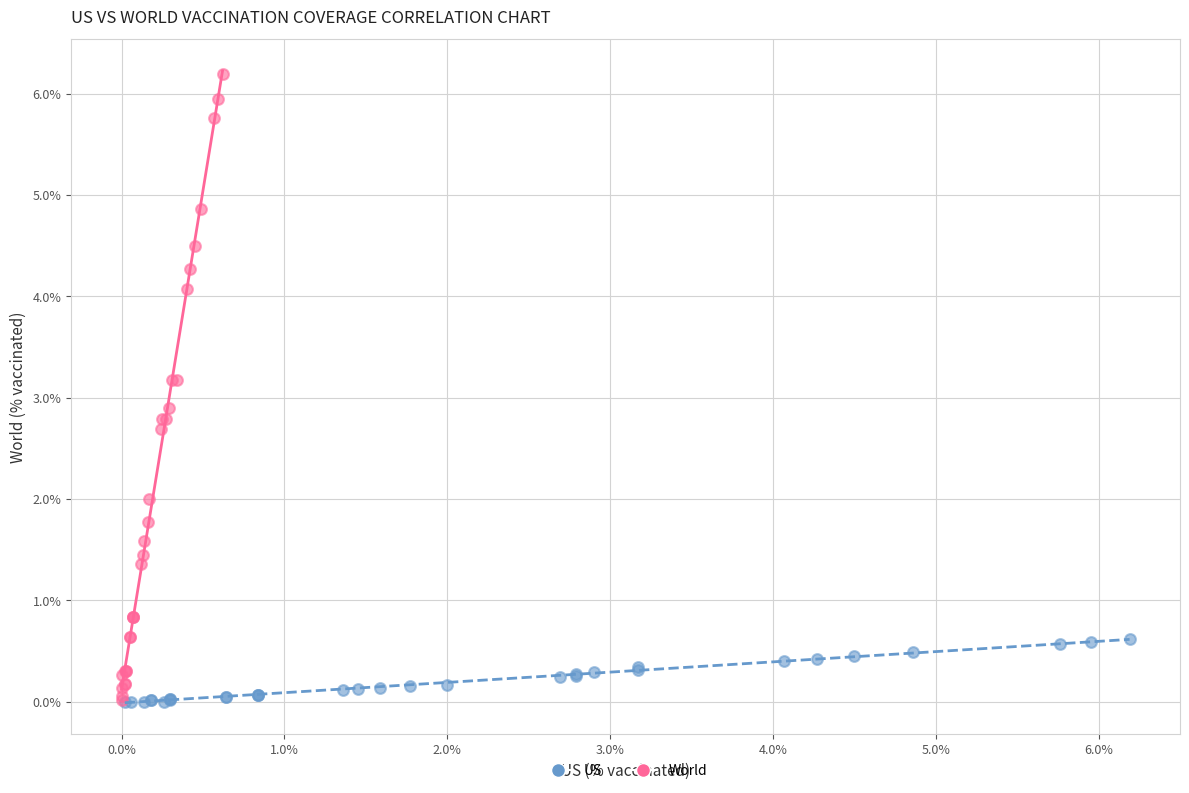

Which series has the largest Y range (max minus min)?

World